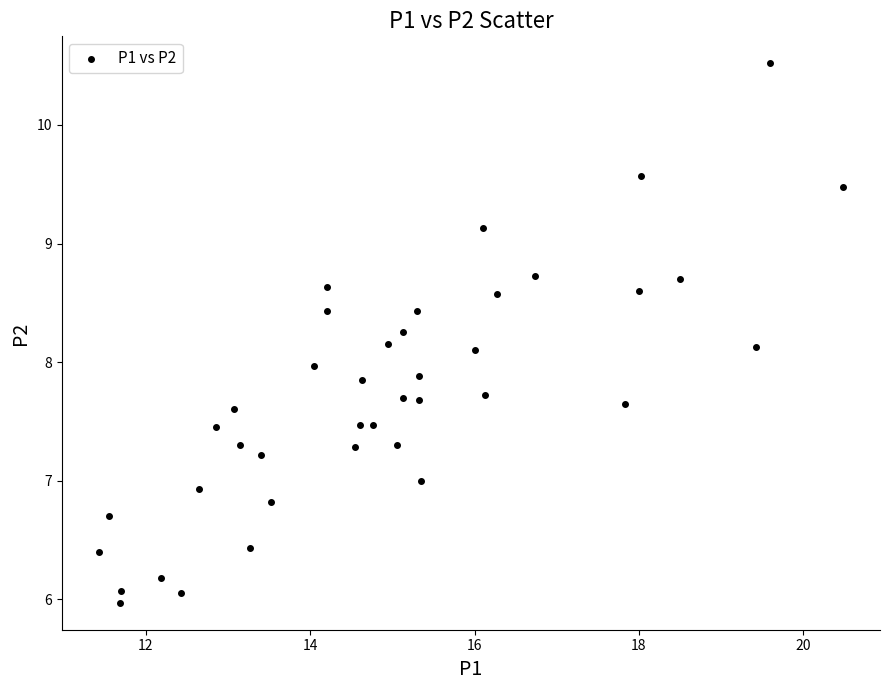

What is the range of X values (max minus min)?

9.1